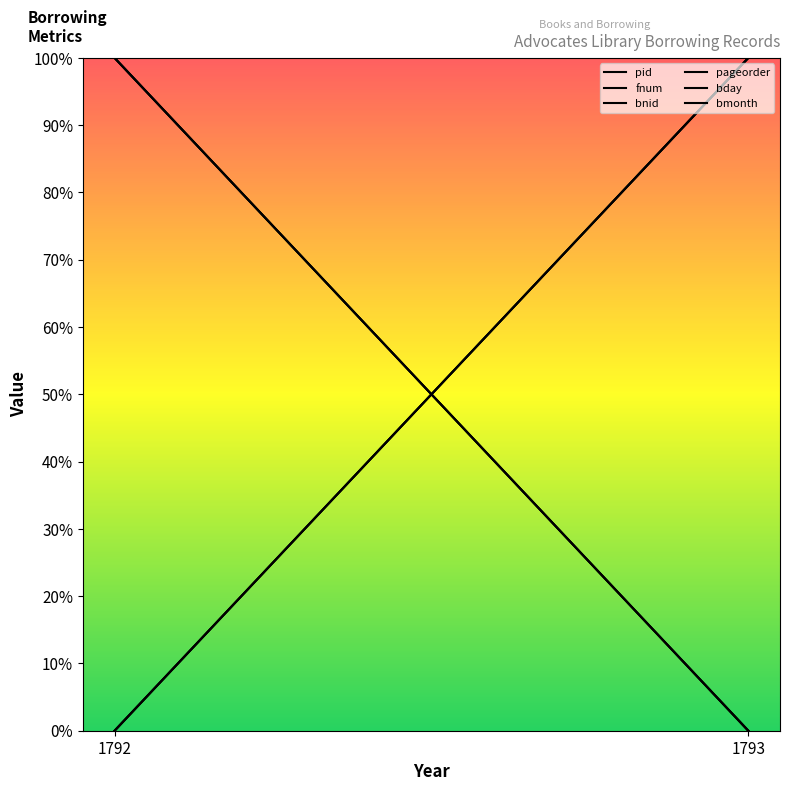

List the labels in order of fnum value, smallest first.

1792, 1793